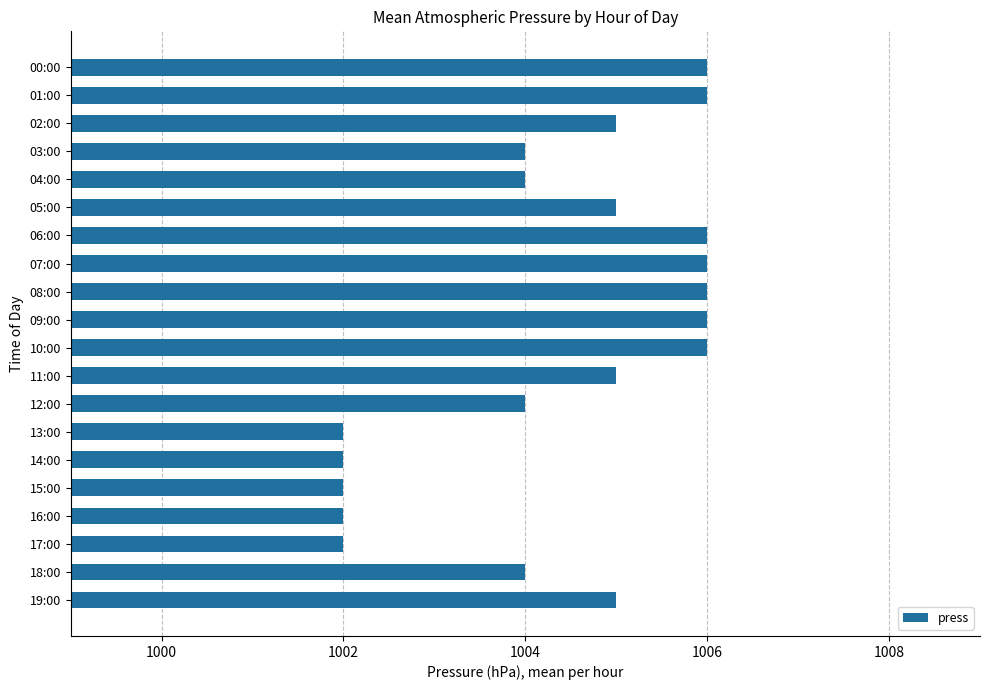

True or false: the data shows 1005 at 02:00.

True